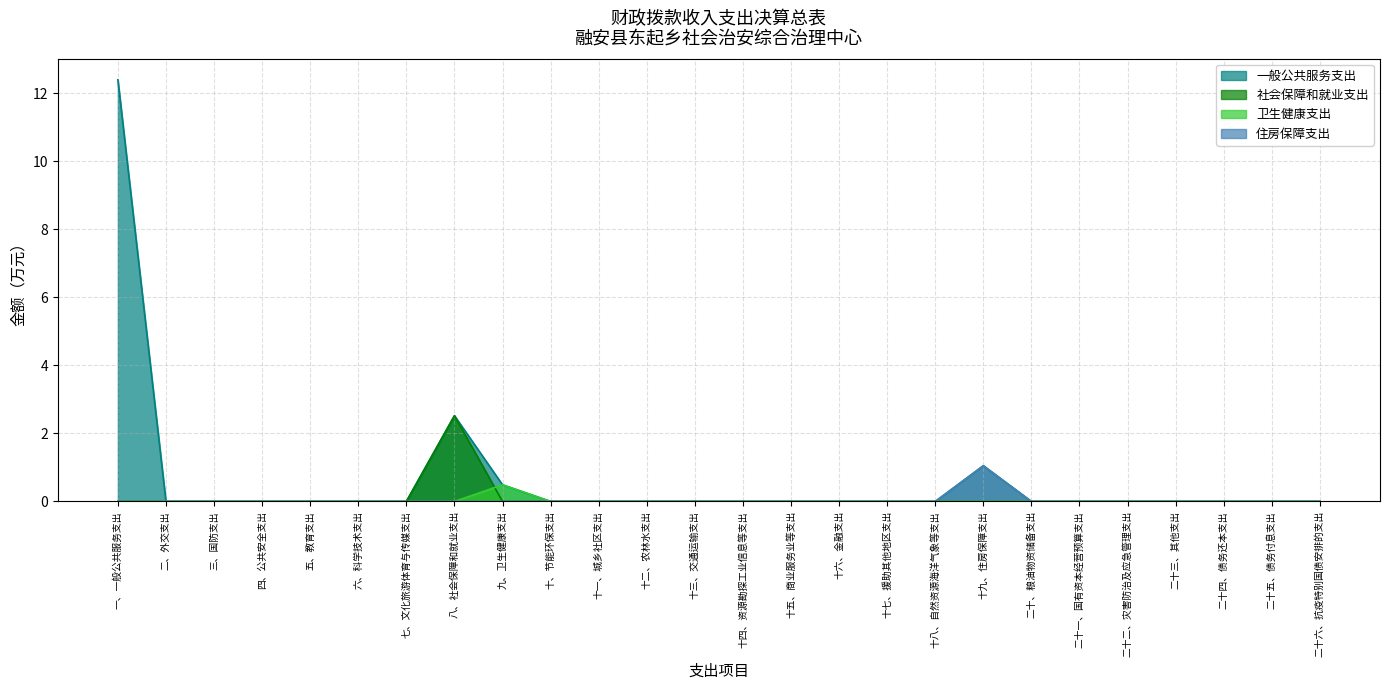

List the series in order of their peak value, highest first.

一般公共服务支出, 社会保障和就业支出, 住房保障支出, 卫生健康支出